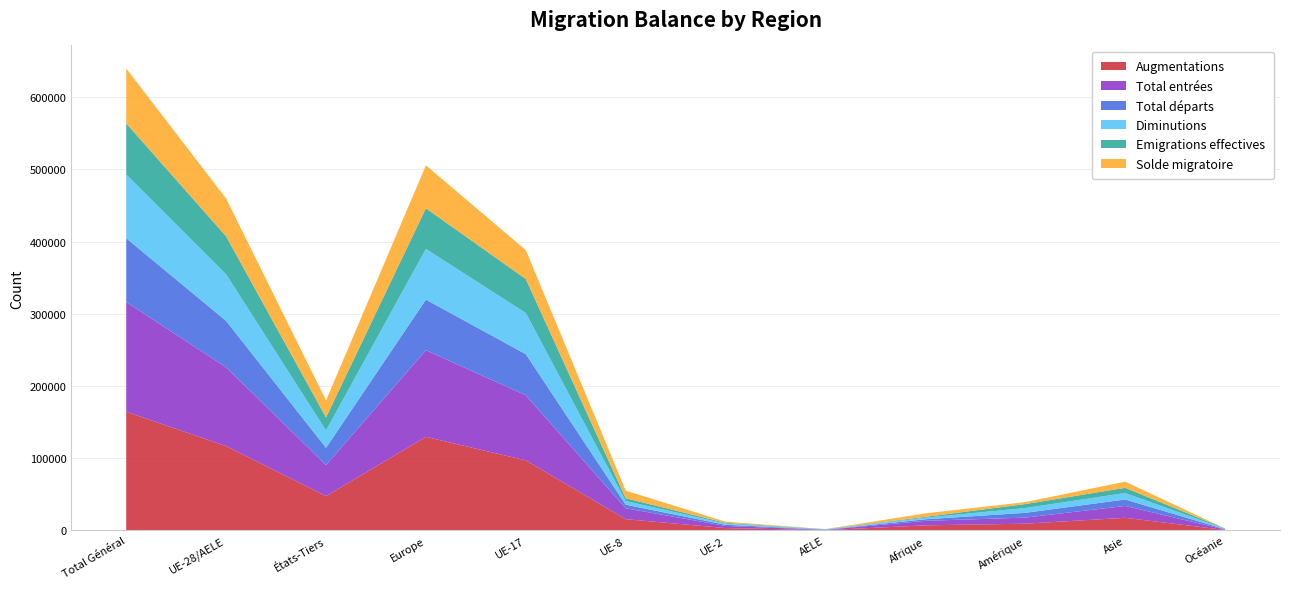

Reading left to right, extract all data points from this chart.

Augmentations: 164366	116845	47521	129621	97047	15589	3233	379	7017	9322	17473	589
Total entrées: 152019	109023	42996	119999	90146	15075	2976	353	6262	8422	16449	551
Total départs: 88391	64437	23954	70148	56996	4997	1614	344	2158	6650	8917	499
Diminutions: 88391	64437	23954	70148	56996	4997	1614	344	2158	6650	8917	499
Emigrations effectives: 70711	52628	18083	56359	47057	3895	1028	310	1214	5437	7236	458
Solde migratoire: 75975	52408	23567	59473	40051	10592	1619	35	4859	2672	8556	90